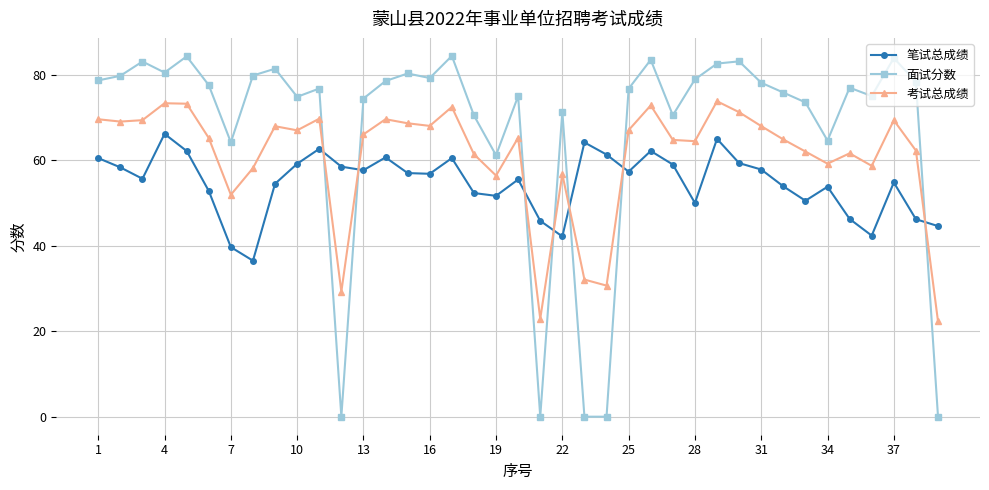

Rank the series by their average value, from lowest to highest.

笔试总成绩, 考试总成绩, 面试分数